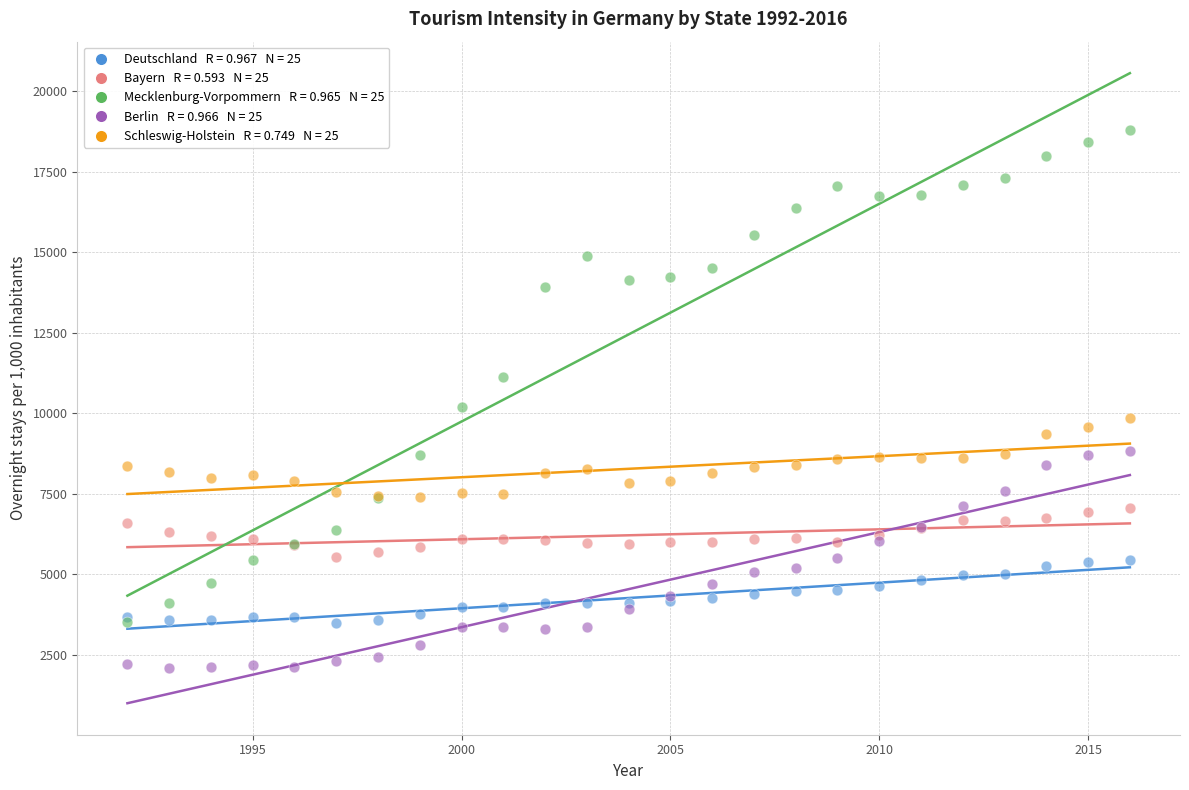

Across all series, what Y value is closest to 10444?

10199